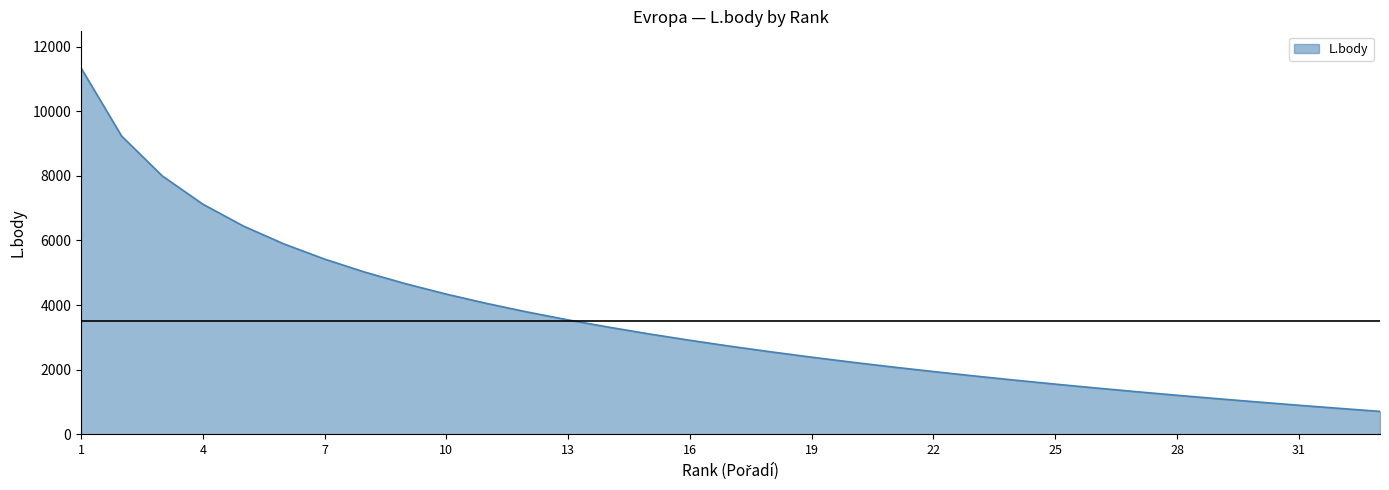

What is the maximum value shown in the chart?

11337